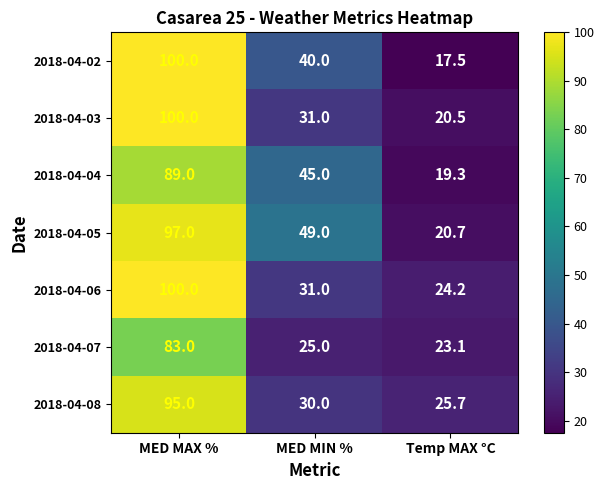

What is the highest value of the 2018-04-02 series?

100.0